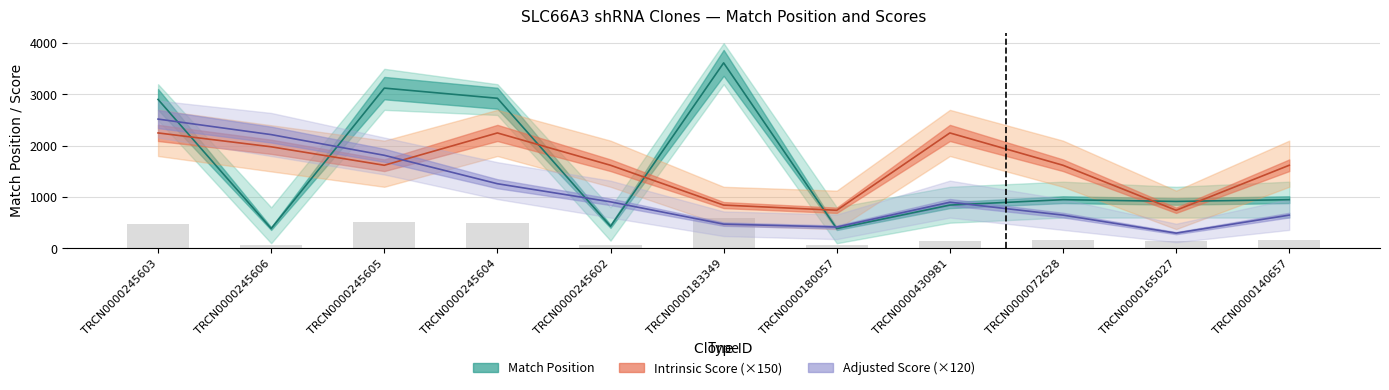

What is the total value across all series at TRCN0000140657?

3217.0